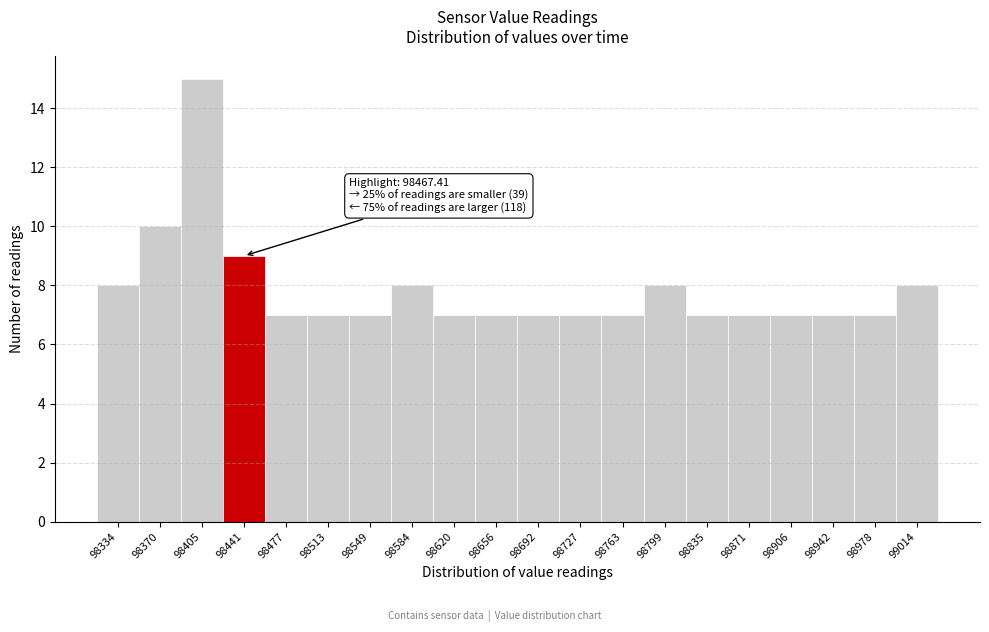

Reading left to right, list all the values displayed in this chart.

98334=8	98370=10	98405=15	98441=9	98477=7	98513=7	98549=7	98584=8	98620=7	98656=7	98692=7	98727=7	98763=7	98799=8	98835=7	98871=7	98906=7	98942=7	98978=7	99014=8